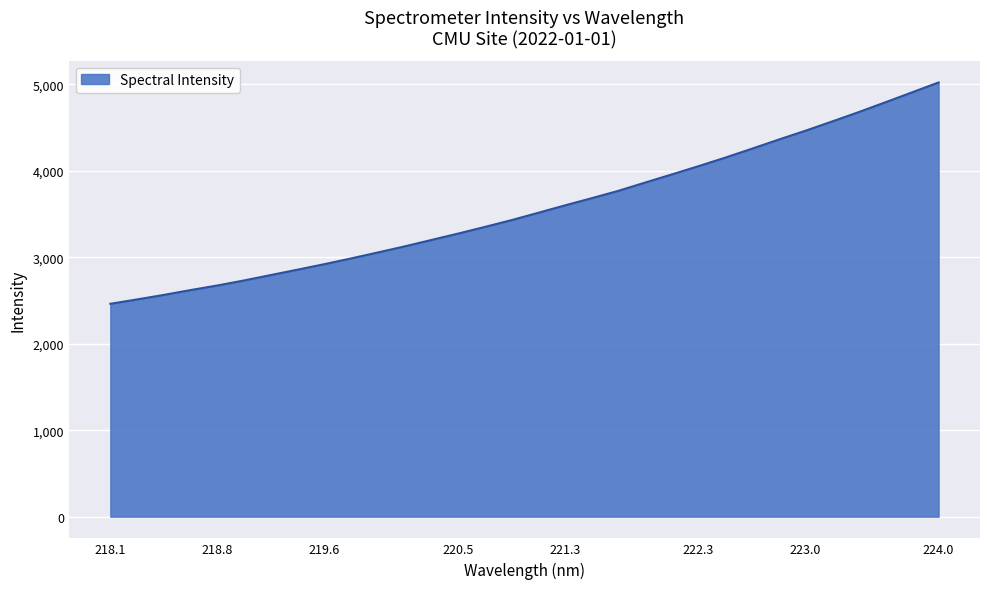

What is the maximum value shown in the chart?

5021.2